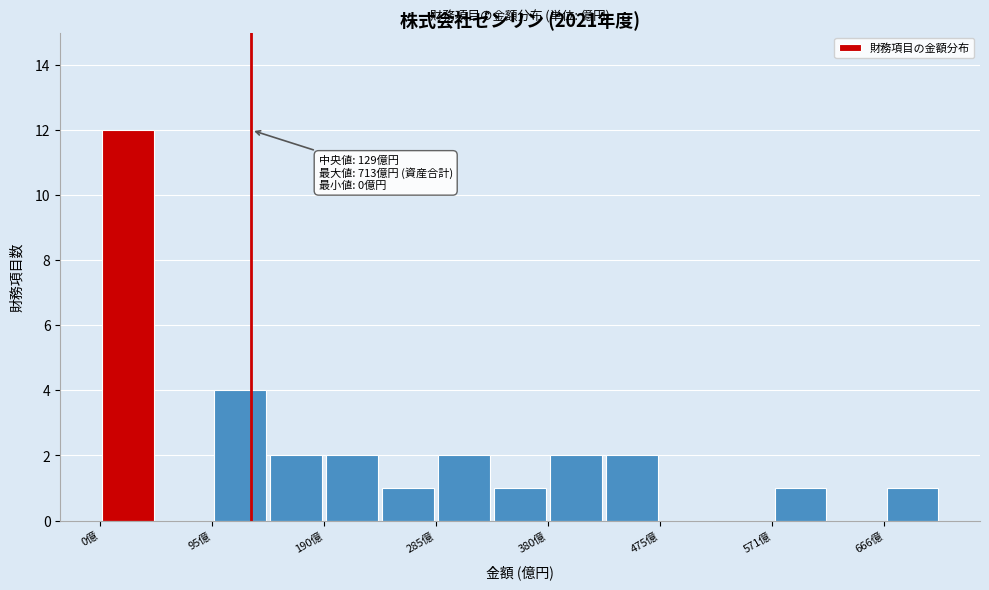

Over which range of the x-axis is the bar tallest?

0 to 50